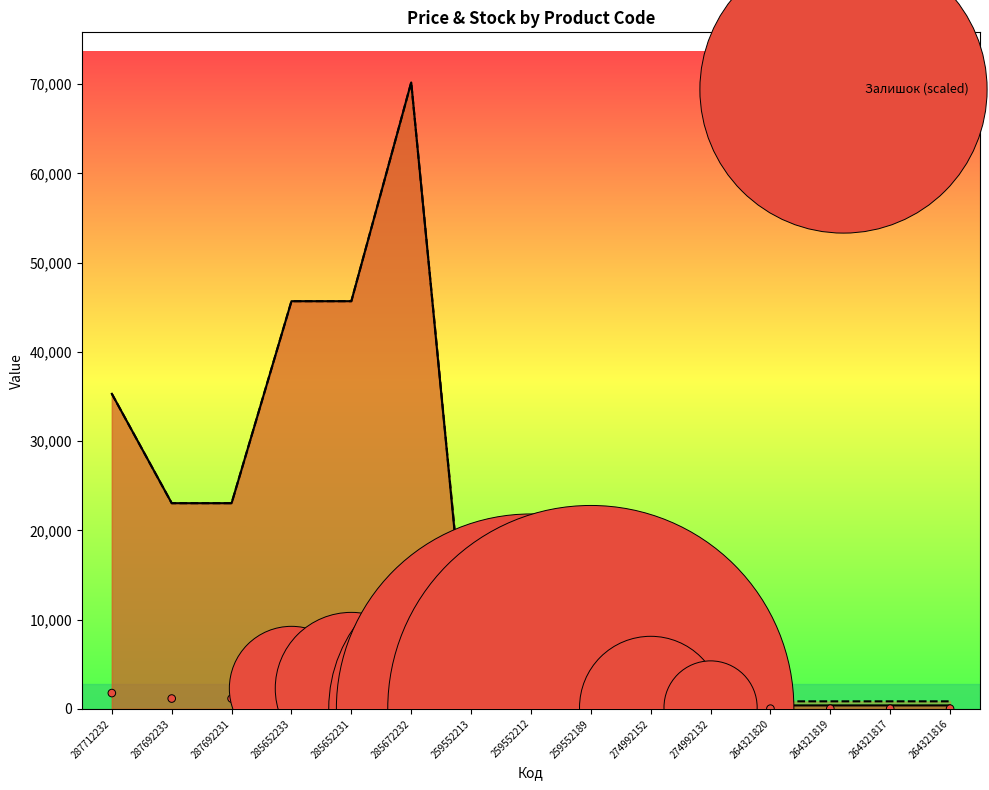

Approximately how many times larger is the value at 285652233 compared to 264321819?

119.3